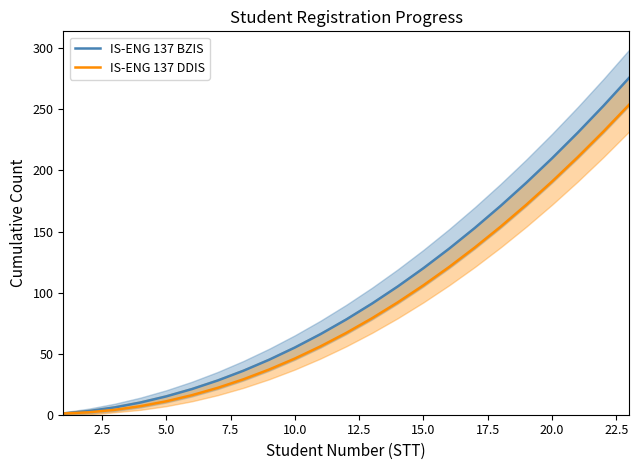

List the series in order of their peak value, highest first.

IS-ENG 137 BZIS, IS-ENG 137 DDIS